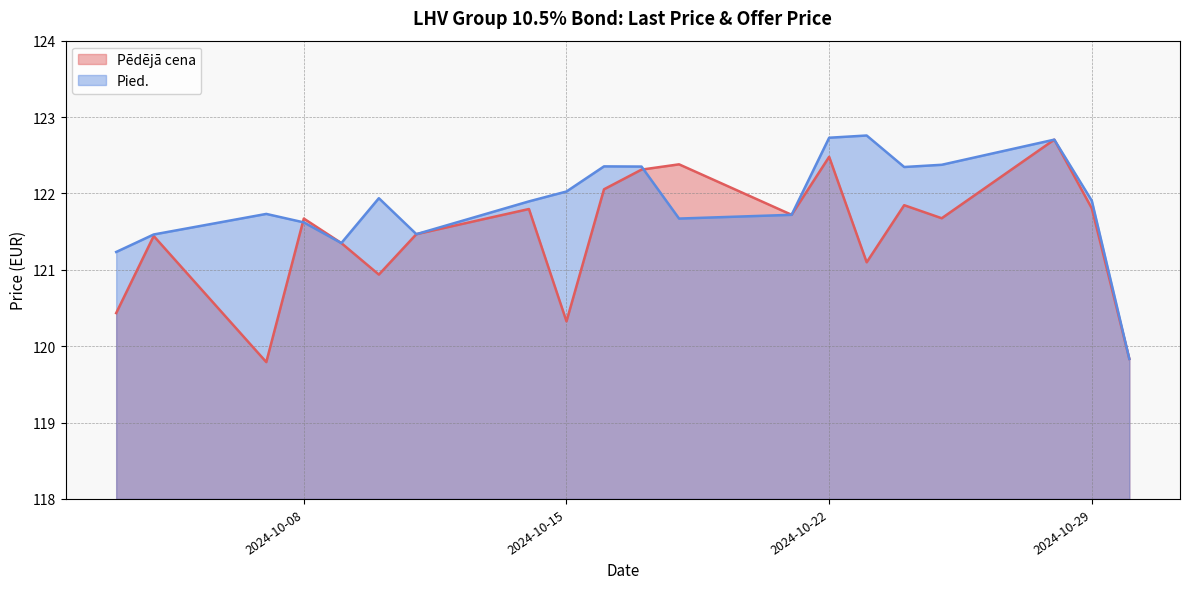

What is the greatest value displayed?

122.8